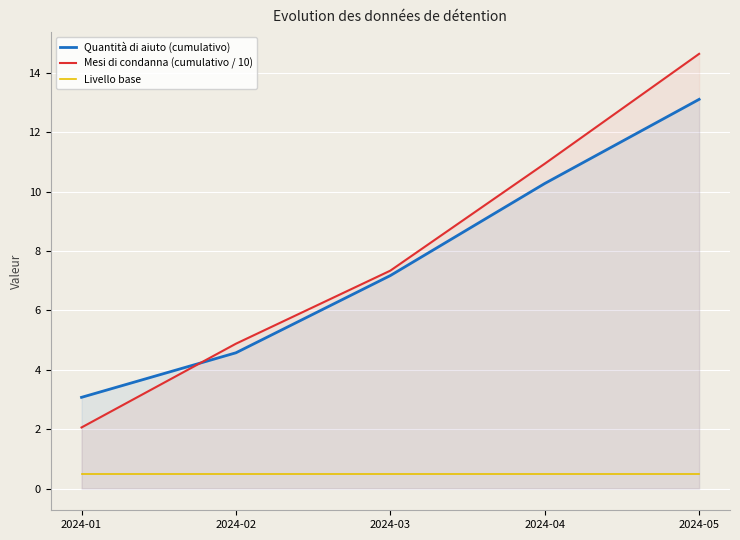

Between 2024-01 and 2024-04, which series saw the biggest shift?

Mesi di condanna (cumulativo / 10)